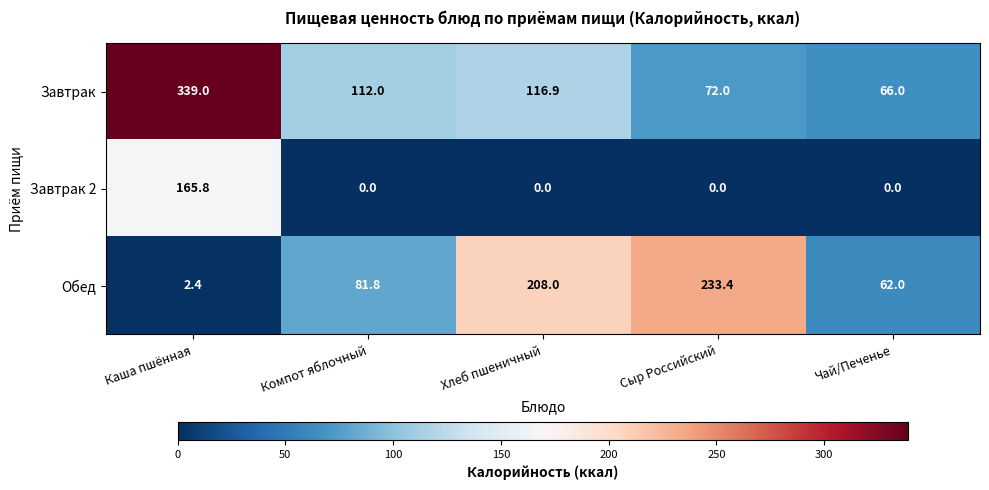

The Завтрак series shows 13.5 at Чай/Печенье. True or false?

False